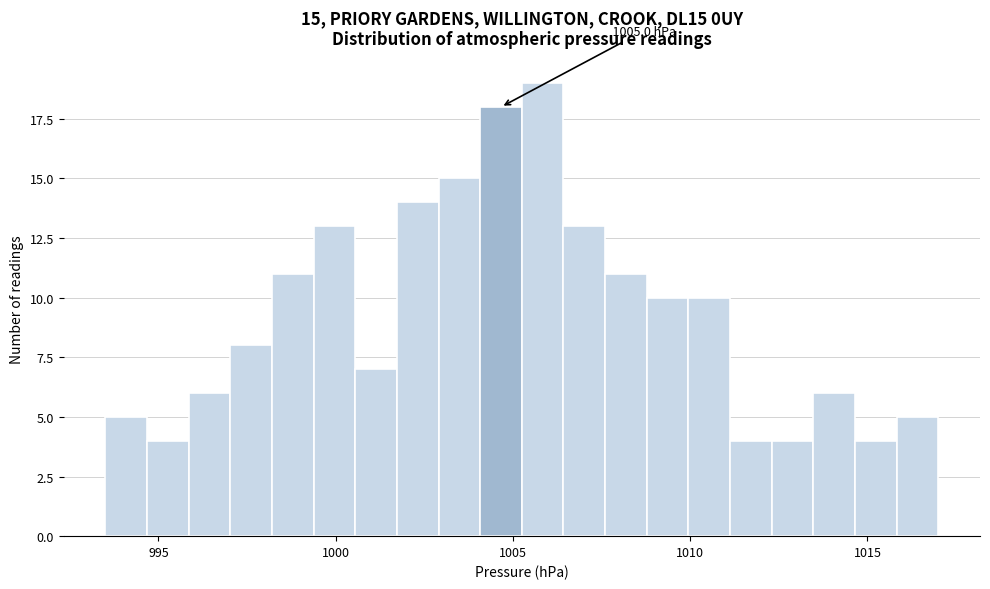

Around what value on the x-axis is the tallest bar? Give the approximate position of its centre, as read against the axis.

1006.0